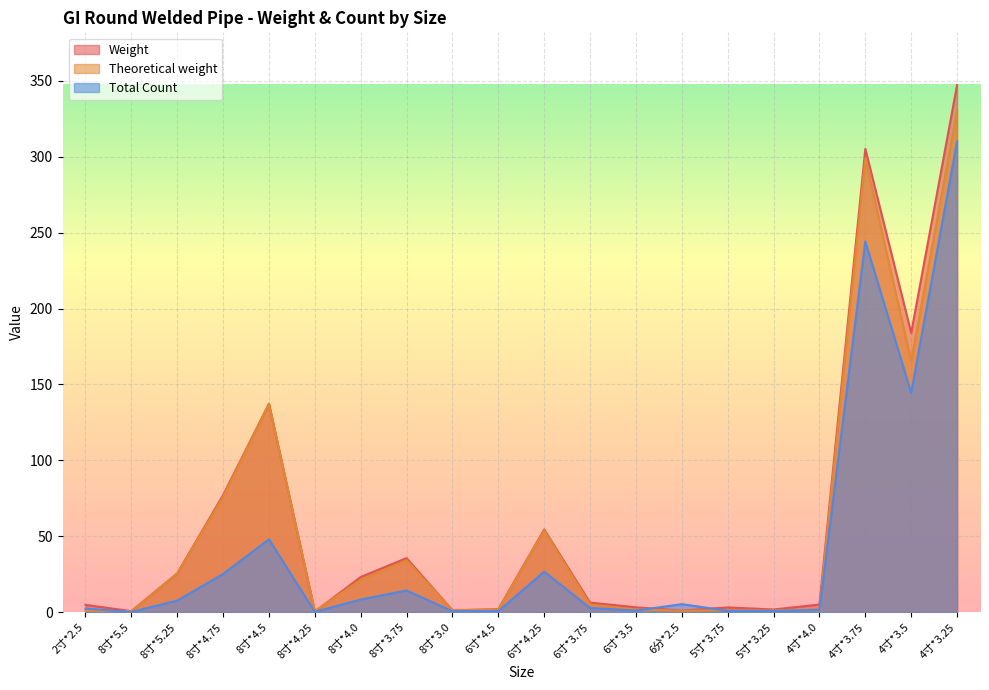

Which category has the highest value in the Theoretical weight series?

4寸*3.25